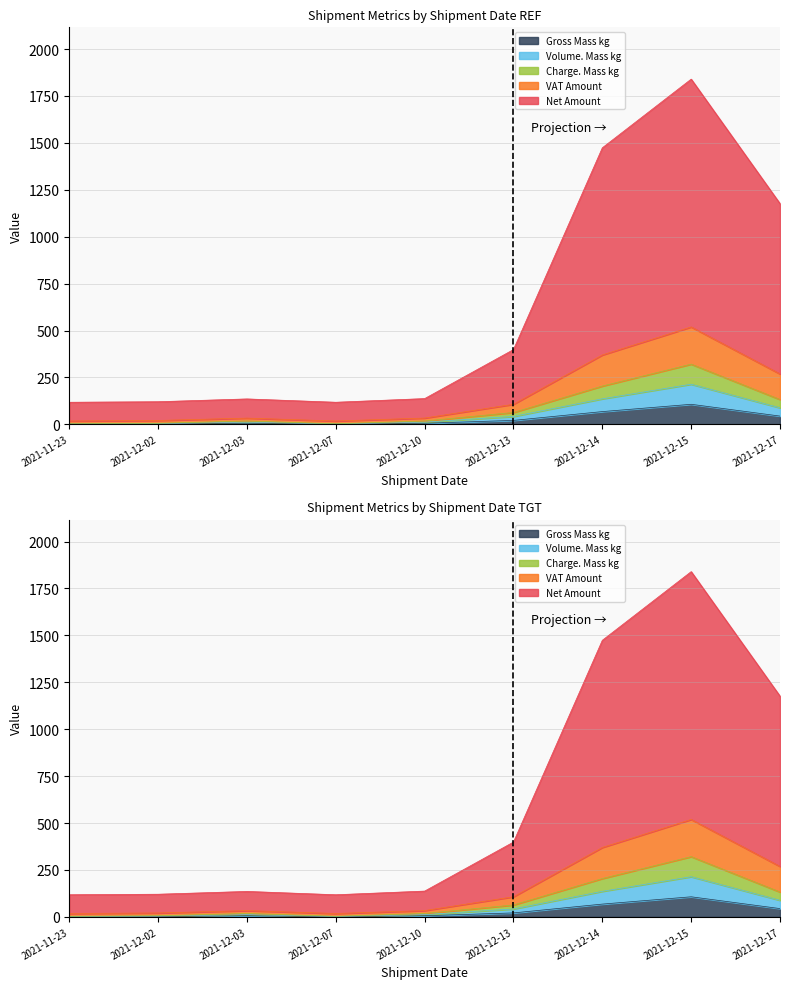

What is the minimum value for Net Amount?

117.9